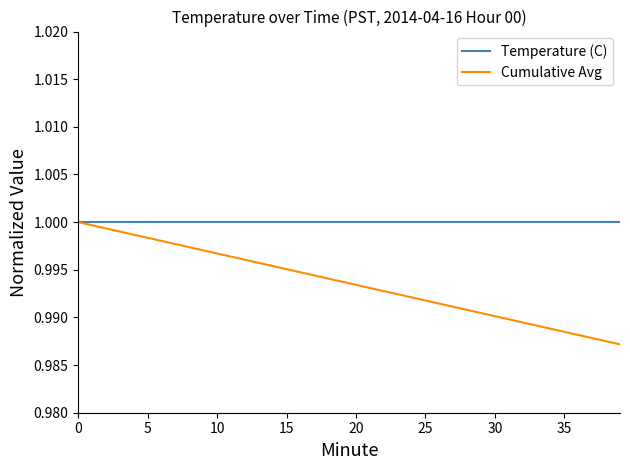

Rank the series by their average value, from highest to lowest.

Temperature (C), Cumulative Avg